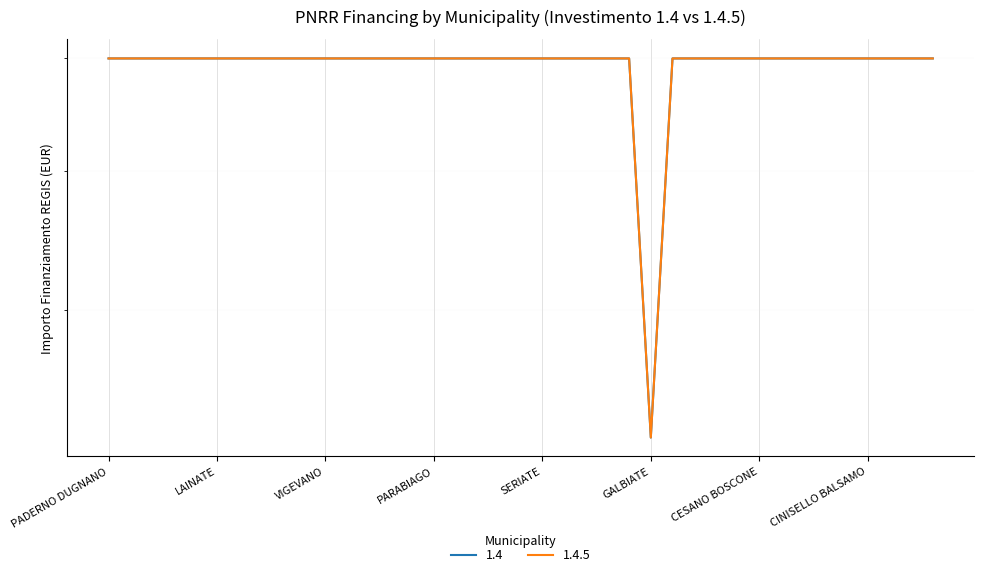

What is the label of the 15th point from the left?

CORNAREDO